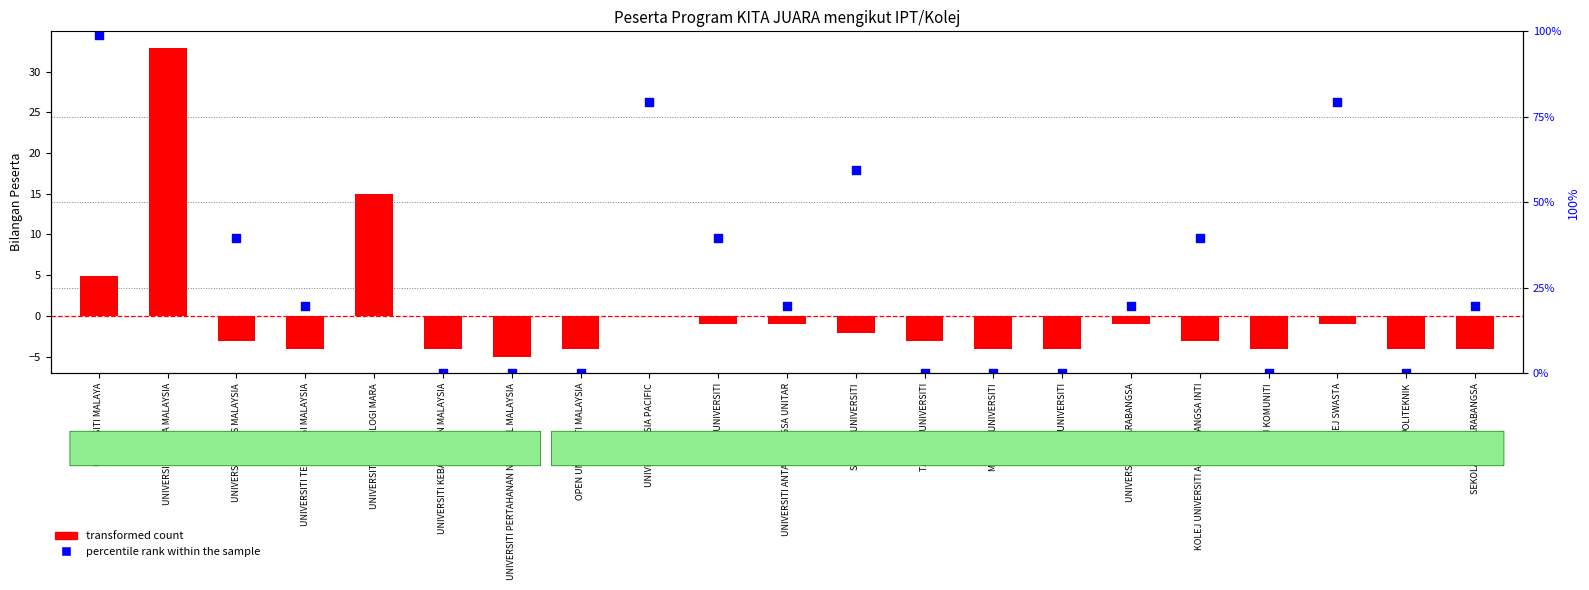

Which series has the largest total across all categories?

percentile rank within the sample